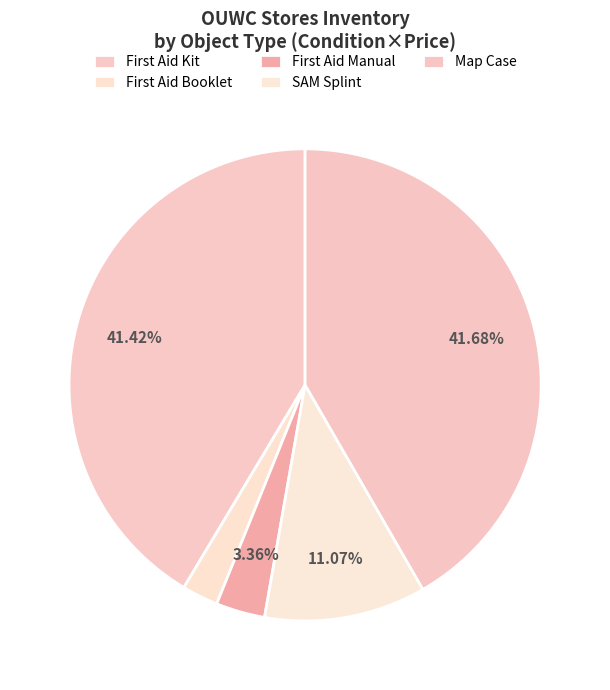

Is it true that SAM Splint is 21% of the pie?

False